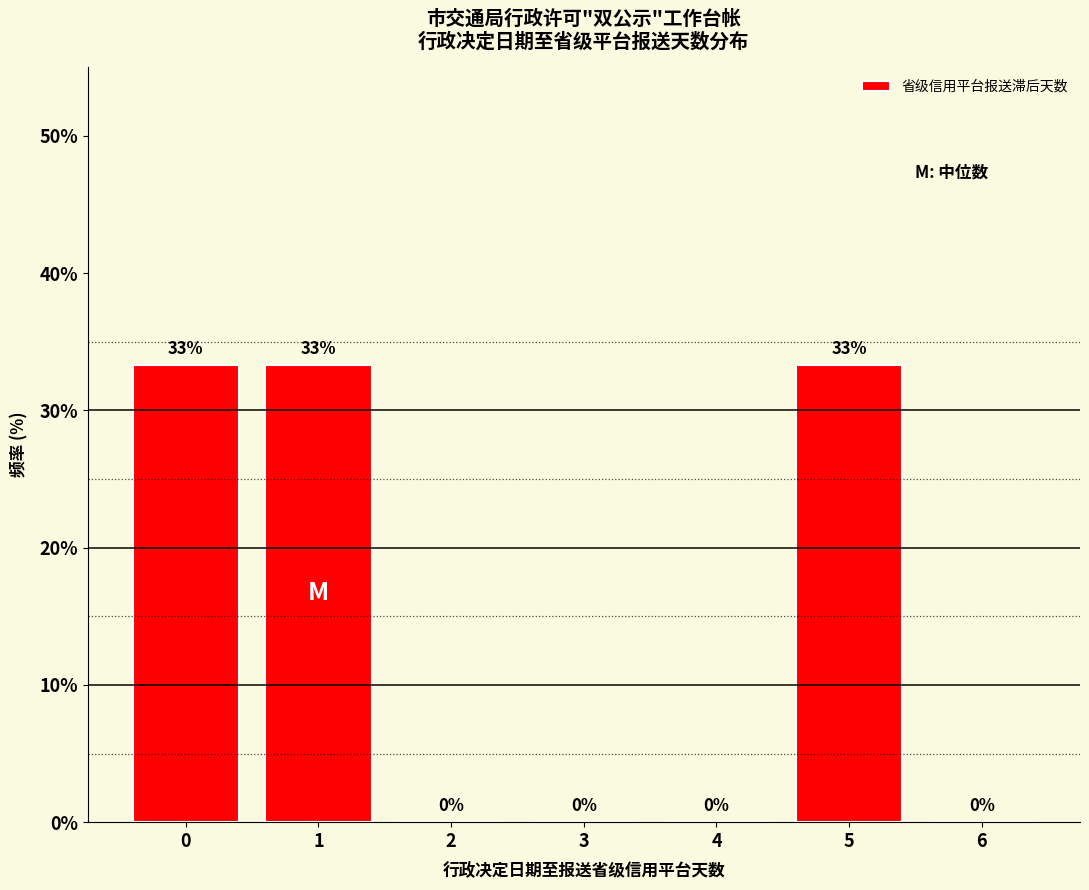

What is the greatest value displayed?

33.3